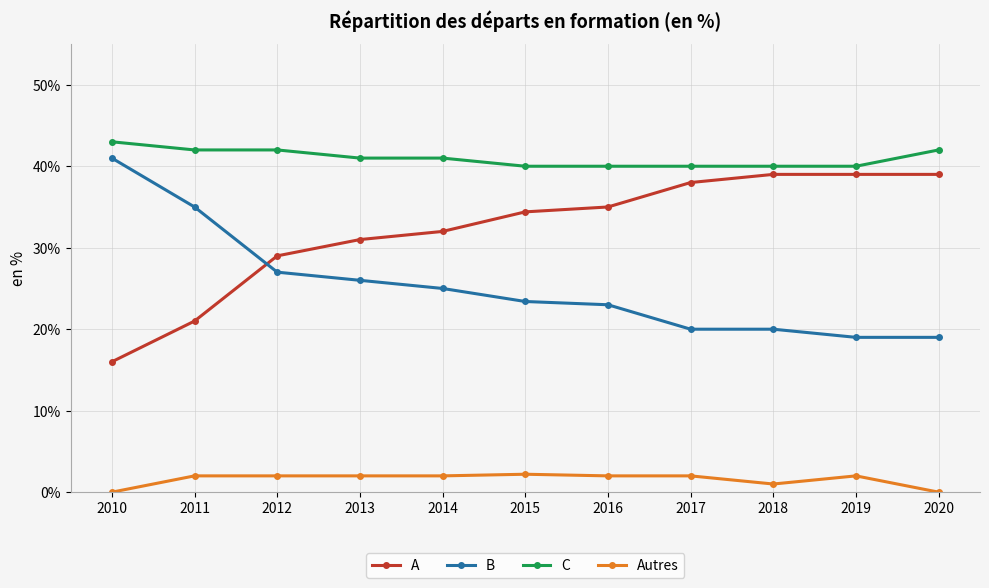

True or false: A has more than 2 points higher than both neighbors.

False